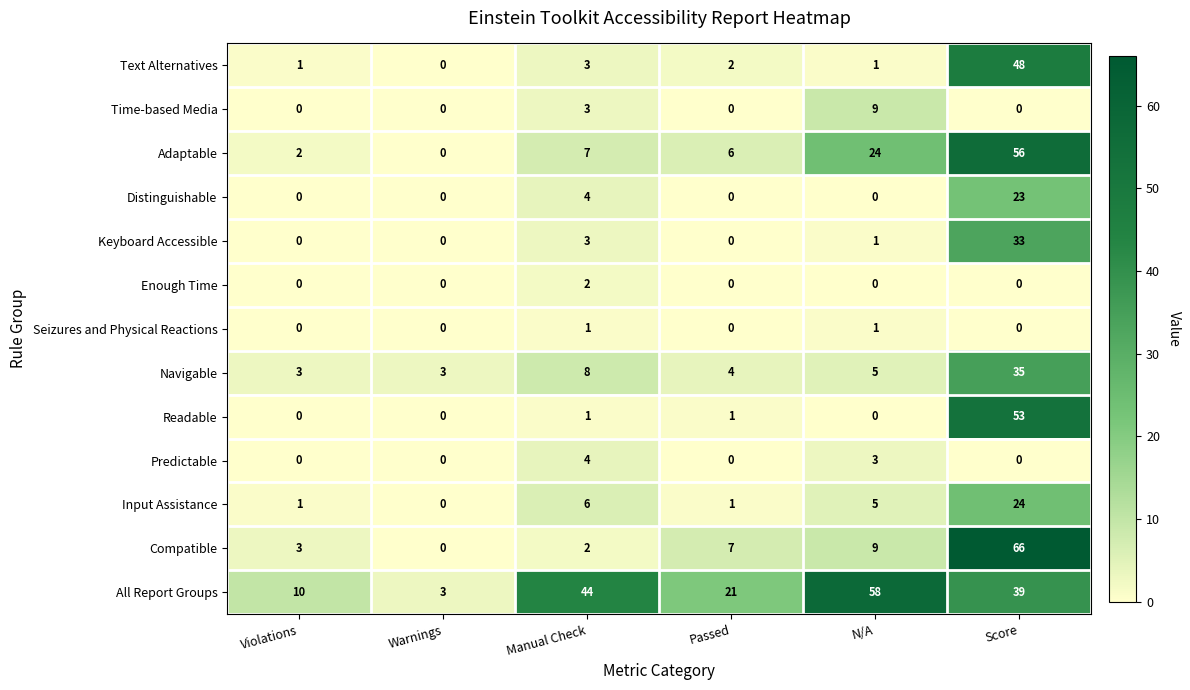

What is the difference between the maximum and minimum values in the Readable series?

53